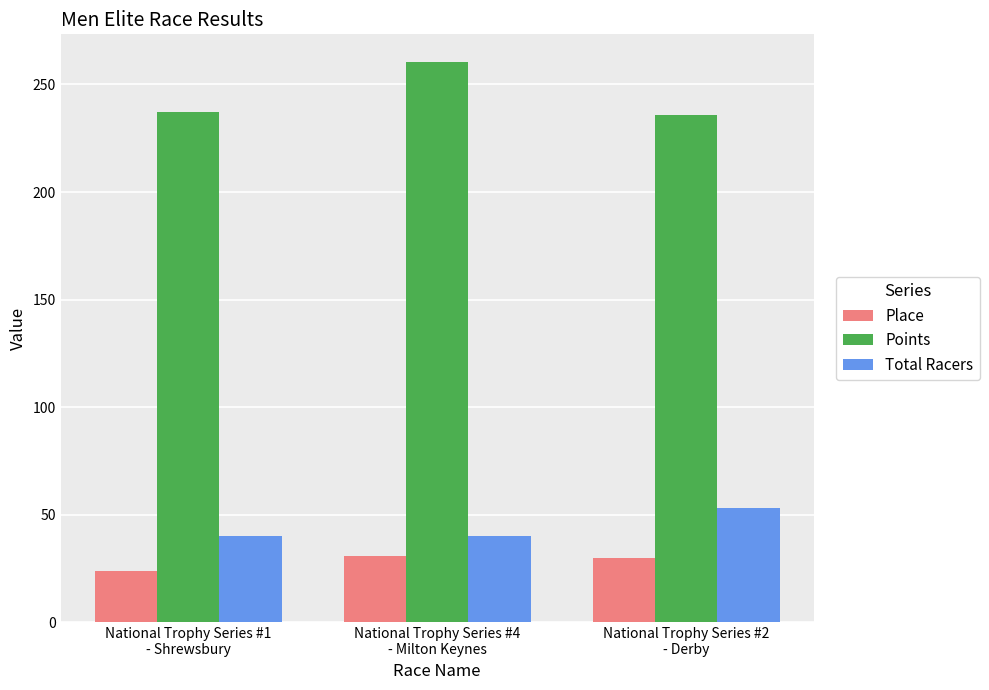

Which series has the largest total across all categories?

Points